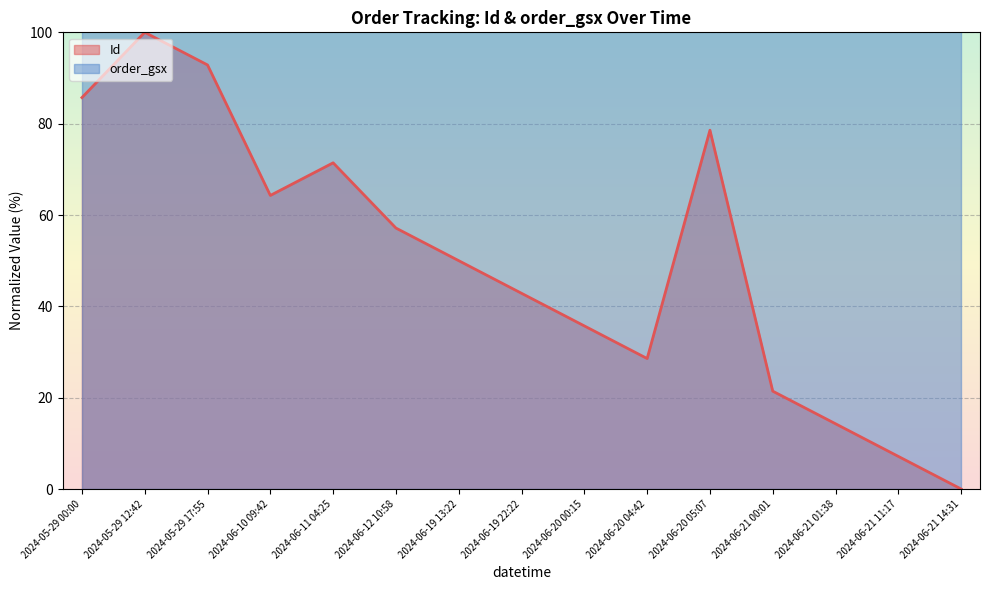

True or false: there are more than 2 points higher than both neighbors.

True